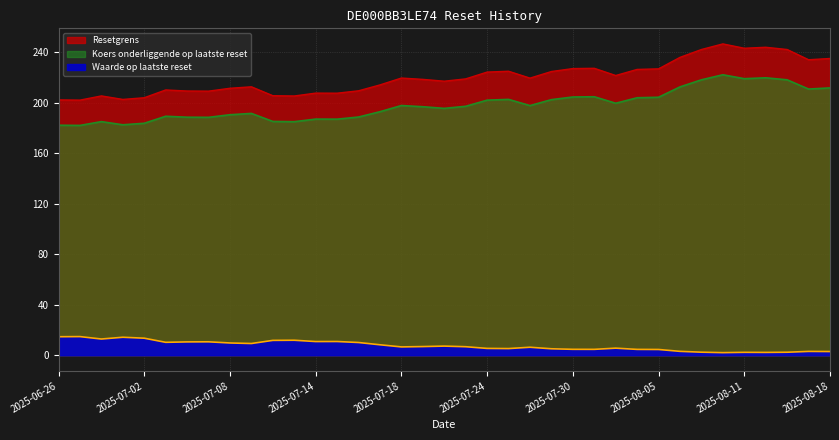

True or false: Waarde op laatste reset and Koers onderliggende op laatste reset cross at least once.

False